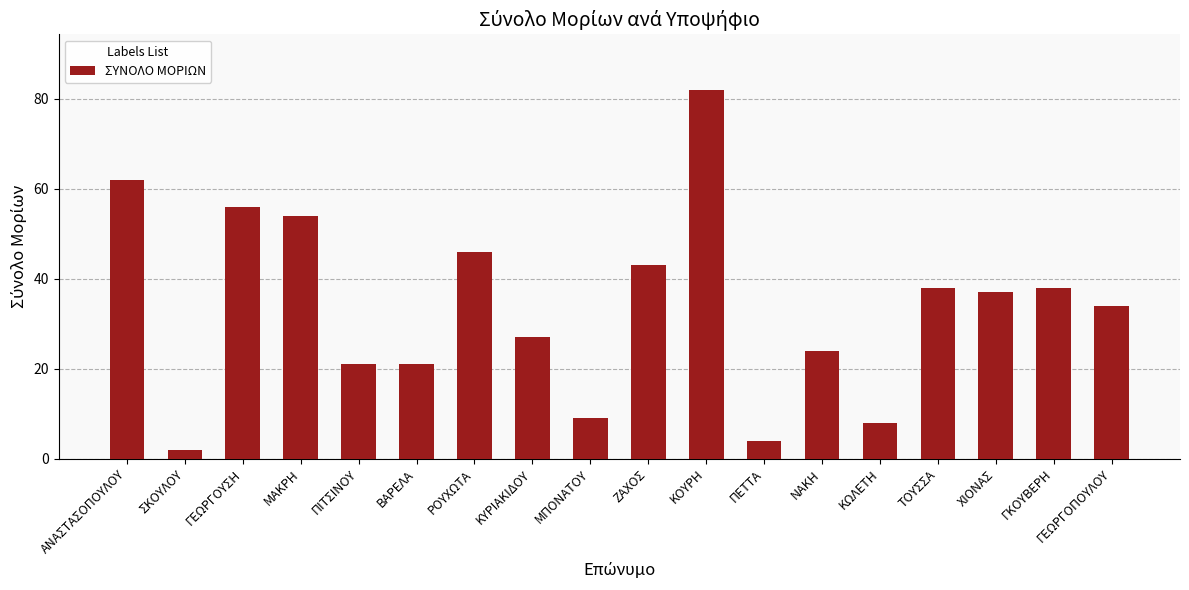

What is the sum of all values?

606